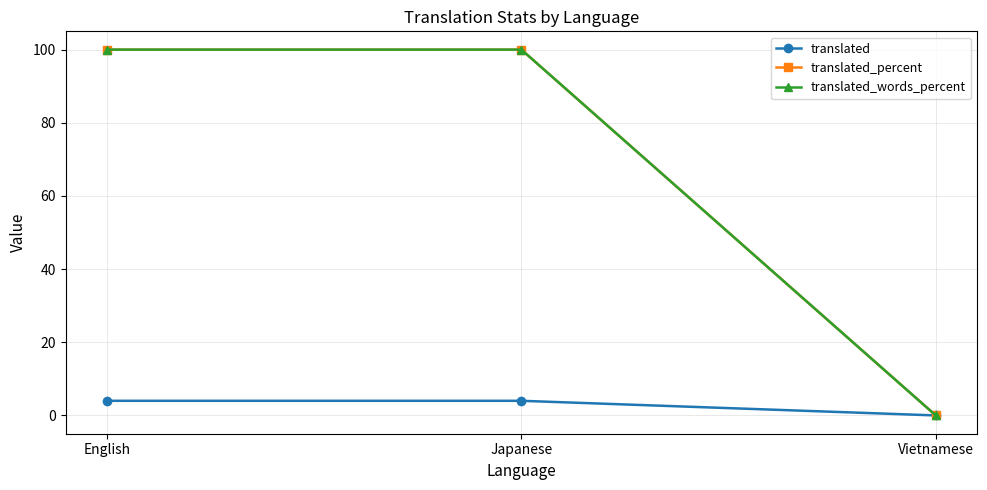

Reading right to left, transcribe all the data shown in this chart.

translated: 0	4	4
translated_percent: 0	100	100
translated_words_percent: 0	100	100